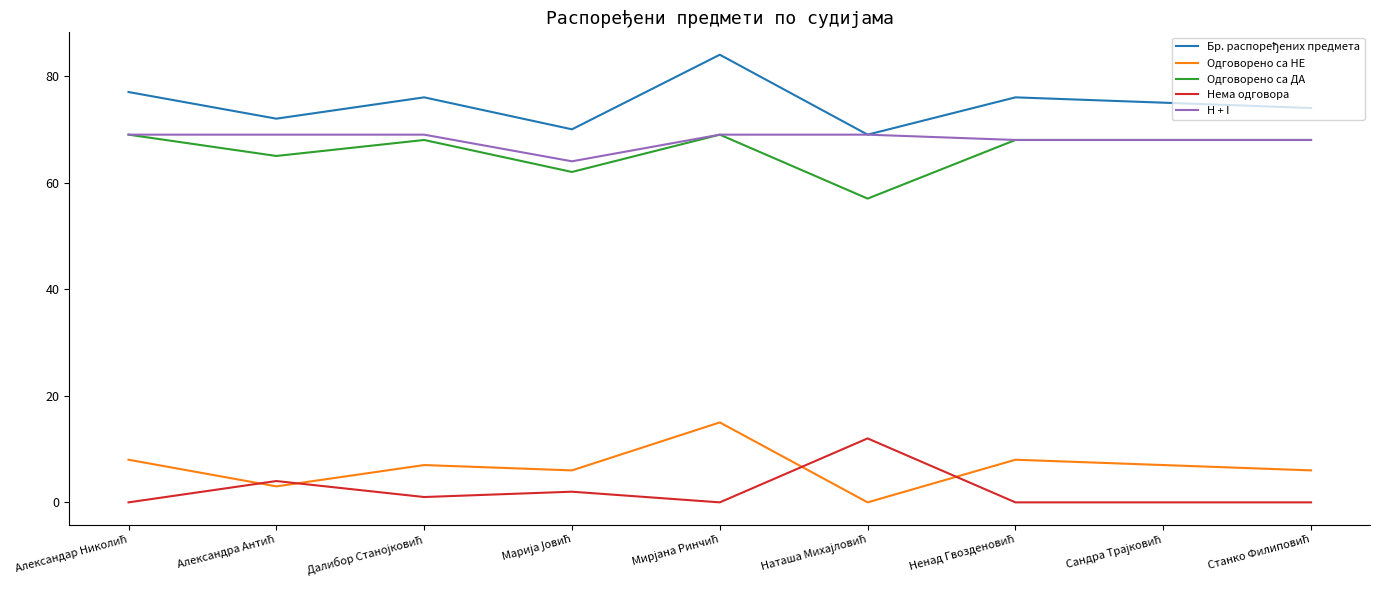

What is the greatest value displayed?

84